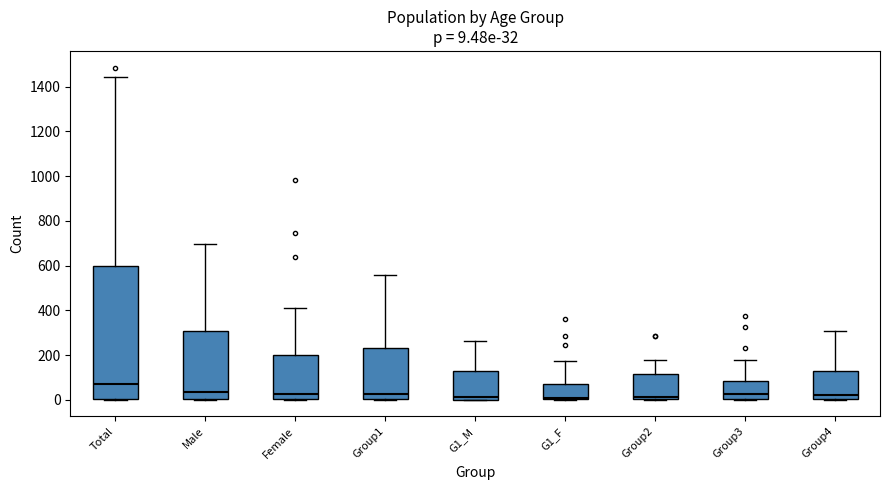

Which box is the tallest, from its lower edge to its upper edge?

Total